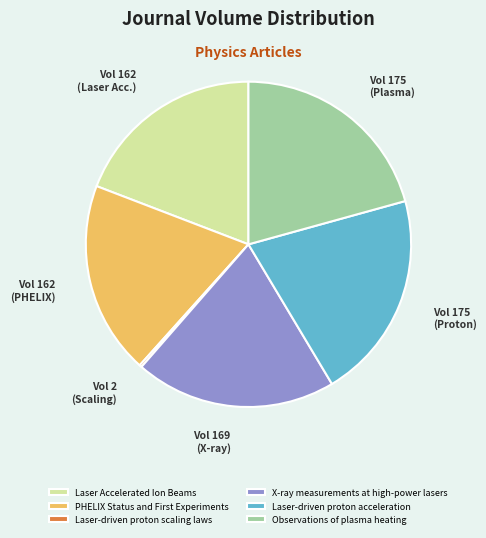

Is there a majority slice in this chart?

No